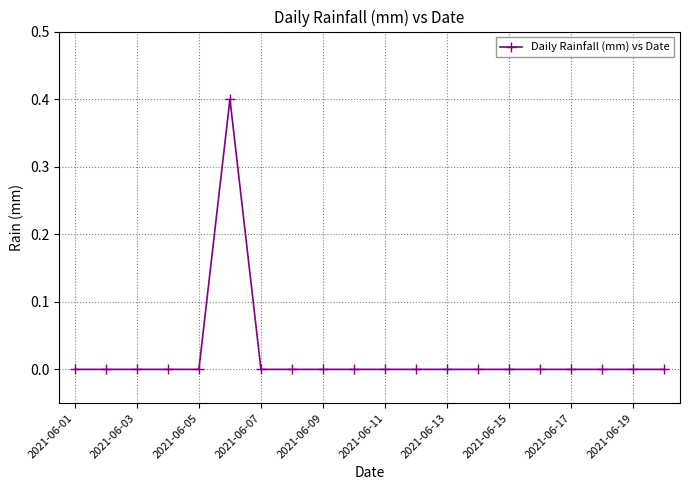

What is the difference between the maximum and minimum values?

0.4